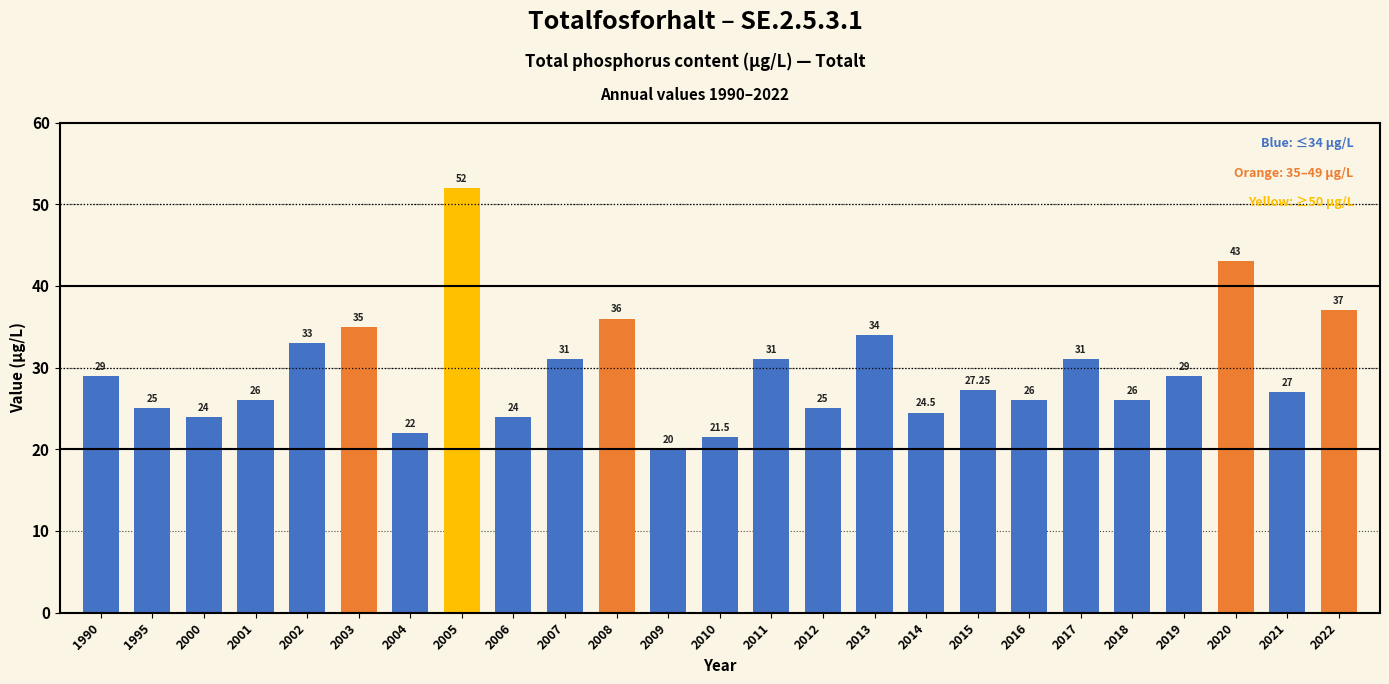

What is the ratio of the value at 2002 to the value at 2003?

0.9